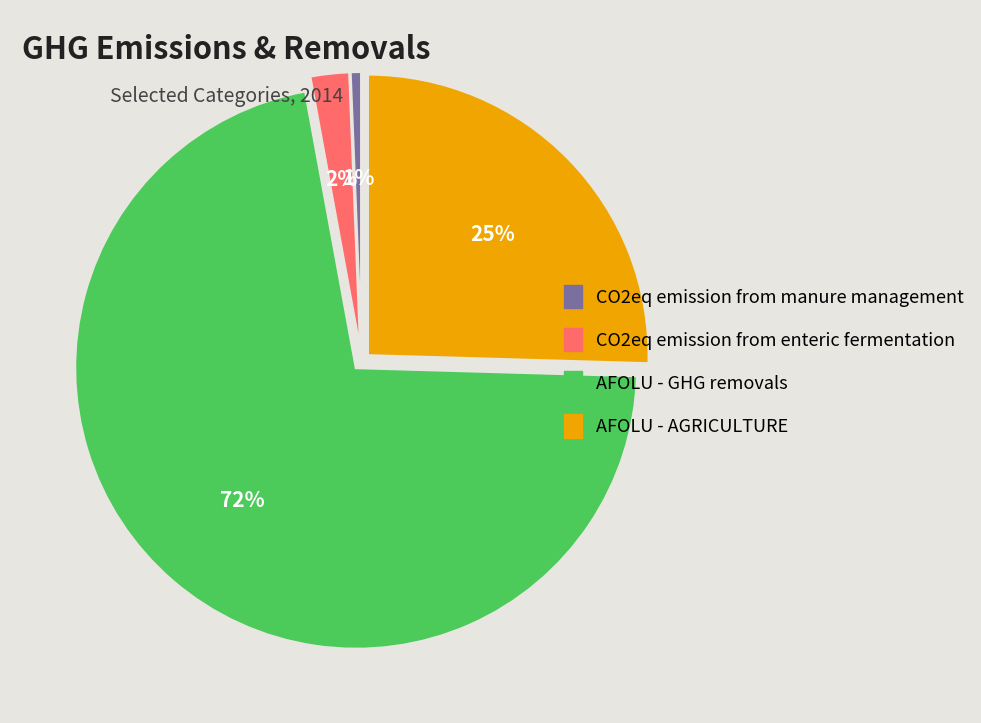

Is it true that AFOLU - GHG removals is 62% of the pie?

False